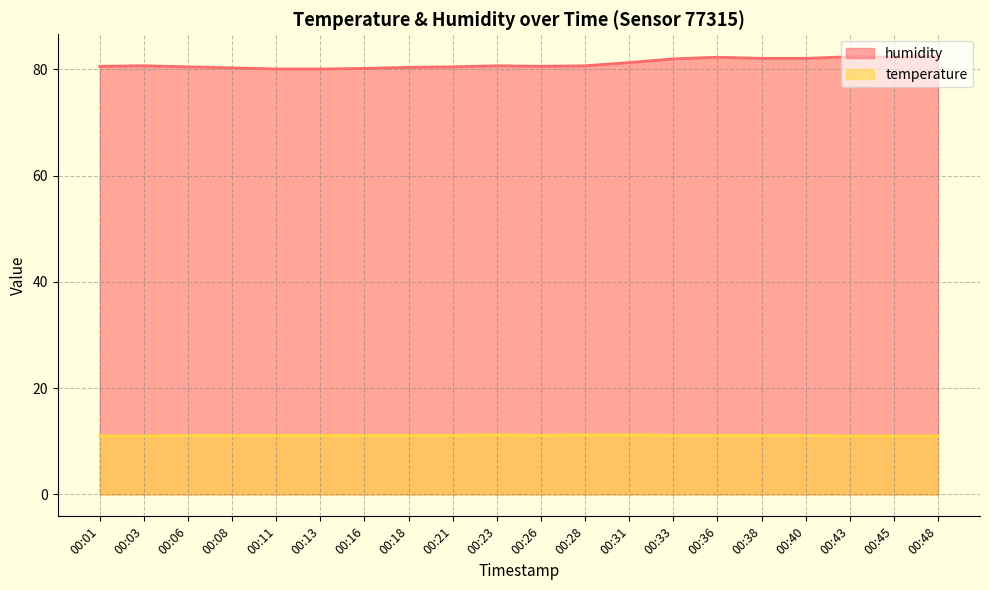

Between 00:16 and 00:36, which is larger?

00:36